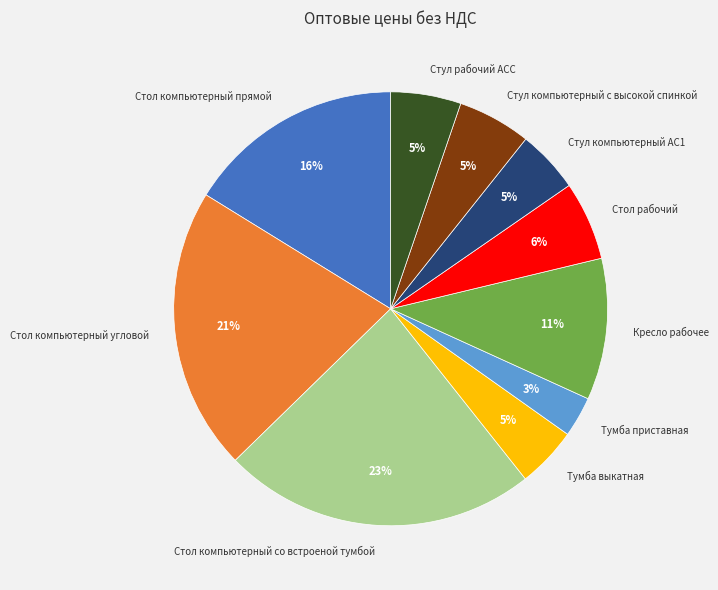

Is it true that Тумба приставная is 3% of the pie?

True